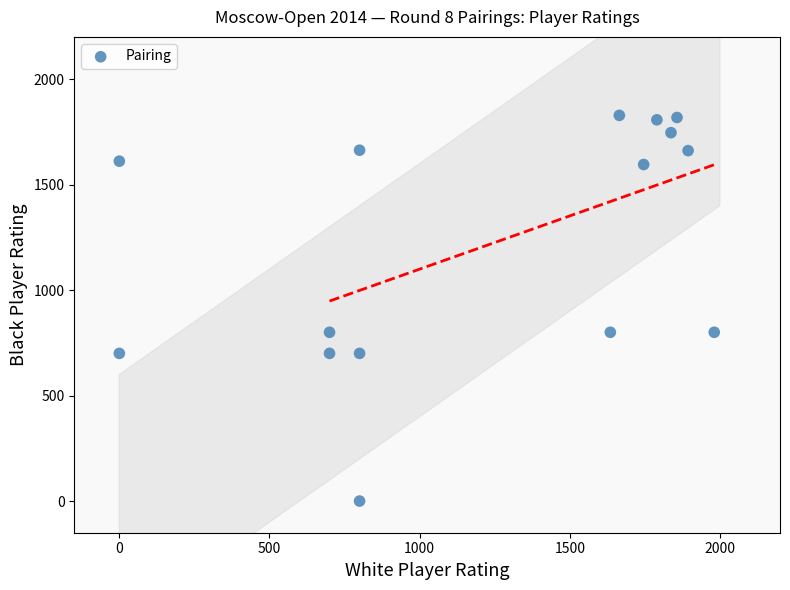

What is the range of Y values (max minus min)?

1828